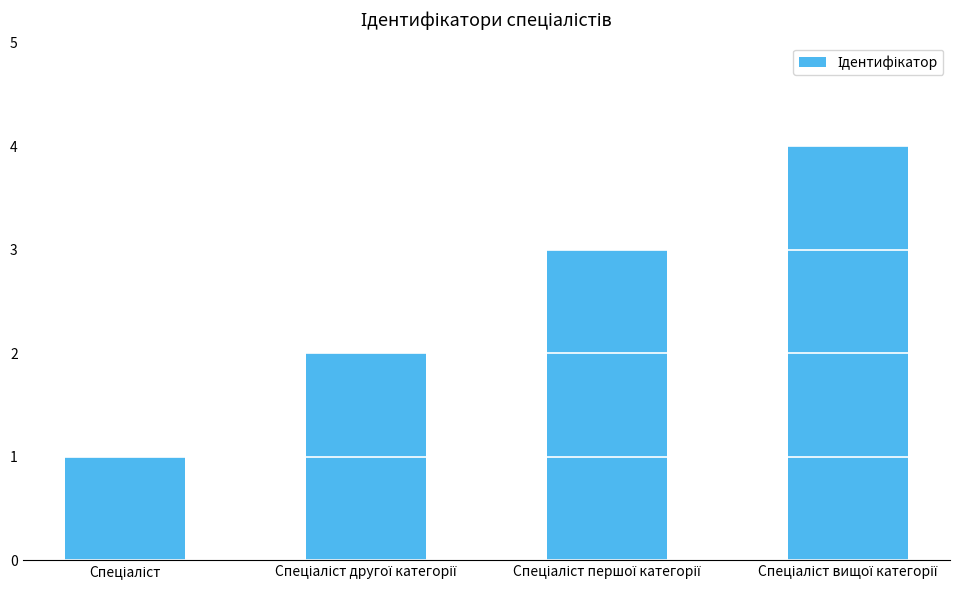

Reading left to right, list all the values displayed in this chart.

1	2	3	4